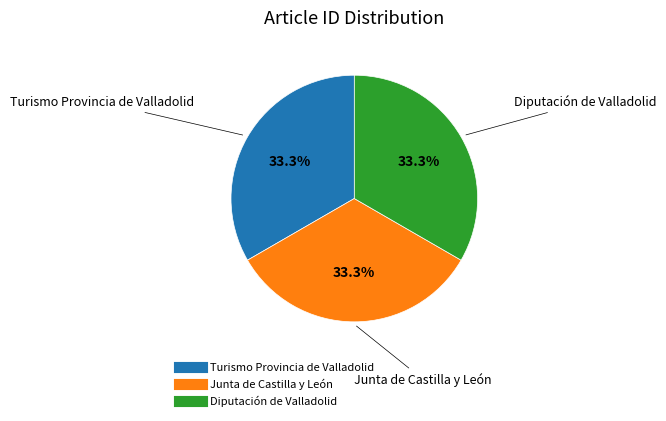

To the nearest percent, what percentage of the pie is Turismo Provincia de Valladolid?

33%